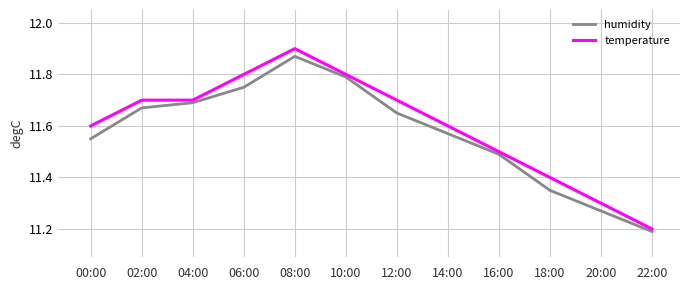

The humidity series shows 11.5 at 16:00. True or false?

True